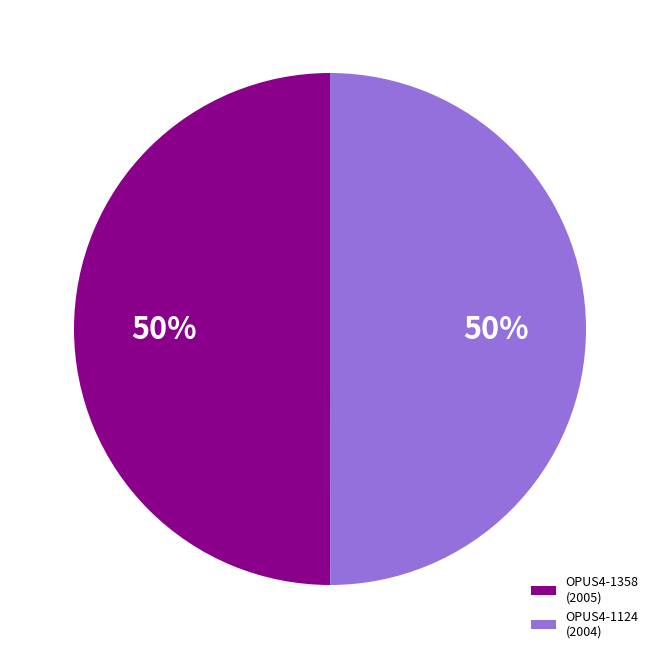

What is the ratio of the value at OPUS4-1124 (2004) to the value at OPUS4-1358 (2005)?

1.0